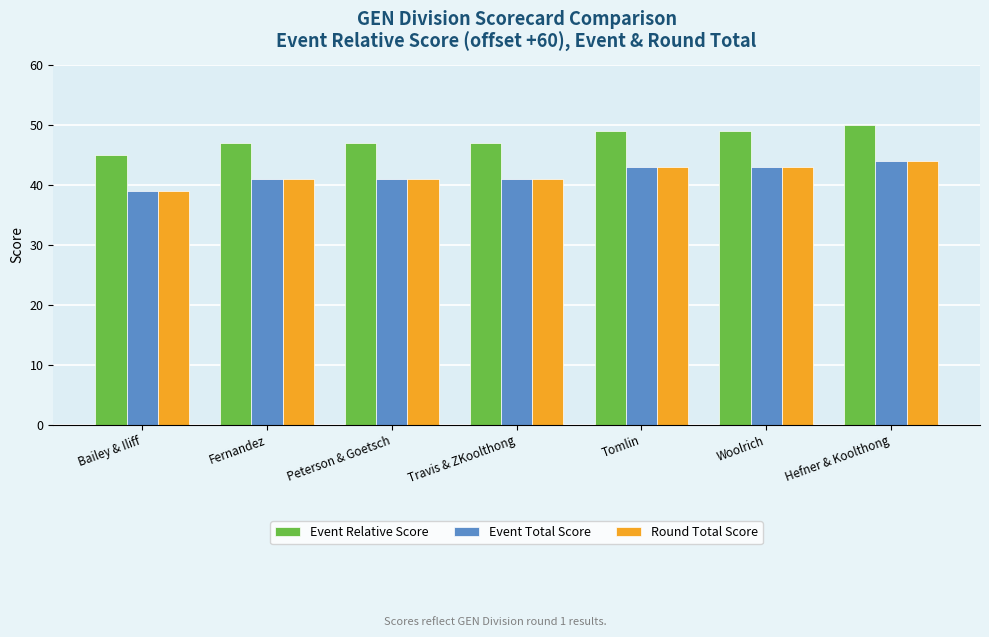

The value of Event Relative Score at Tomlin is 49. True or false?

True